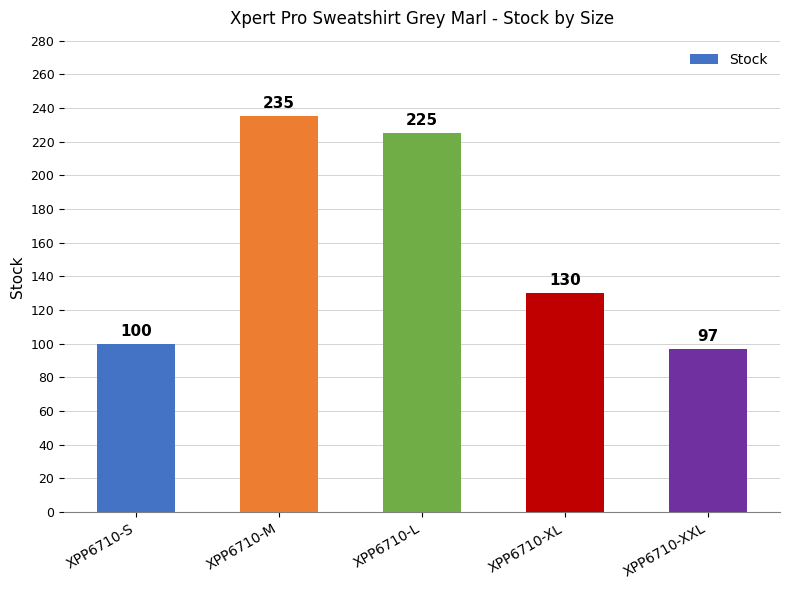

True or false: the data shows 100 at XPP6710-S.

True